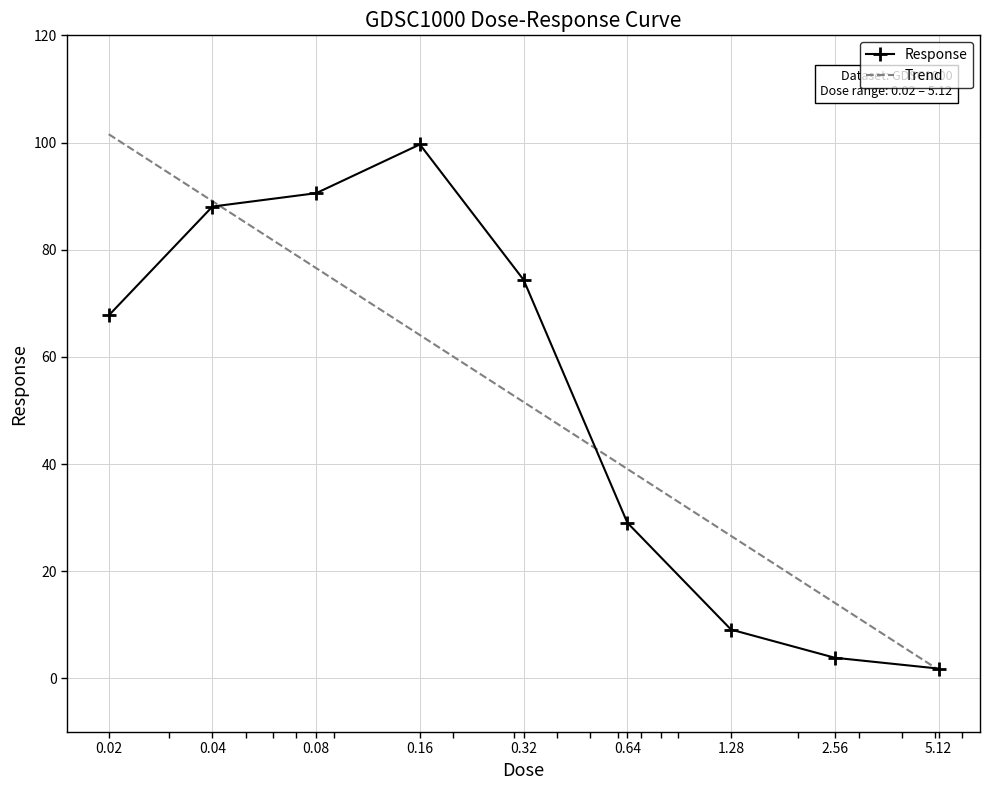

How many data points are less than 67?

4